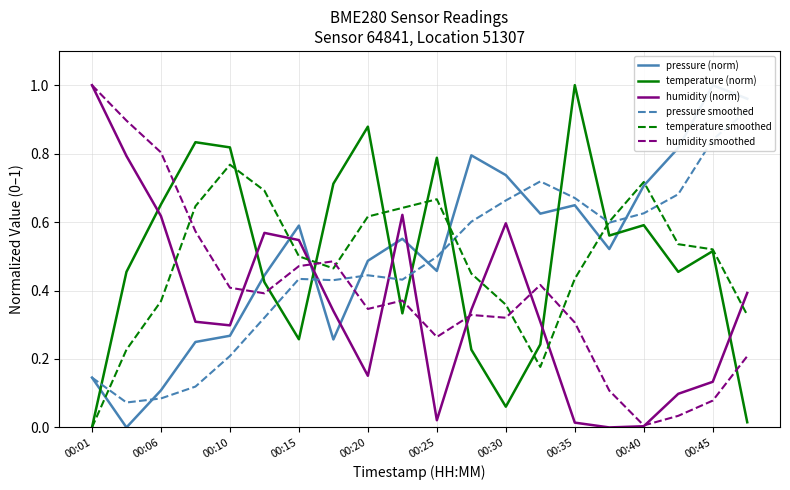

Is the value of temperature smoothed at 00:20 greater than the value of humidity (norm) at 00:40?

Yes